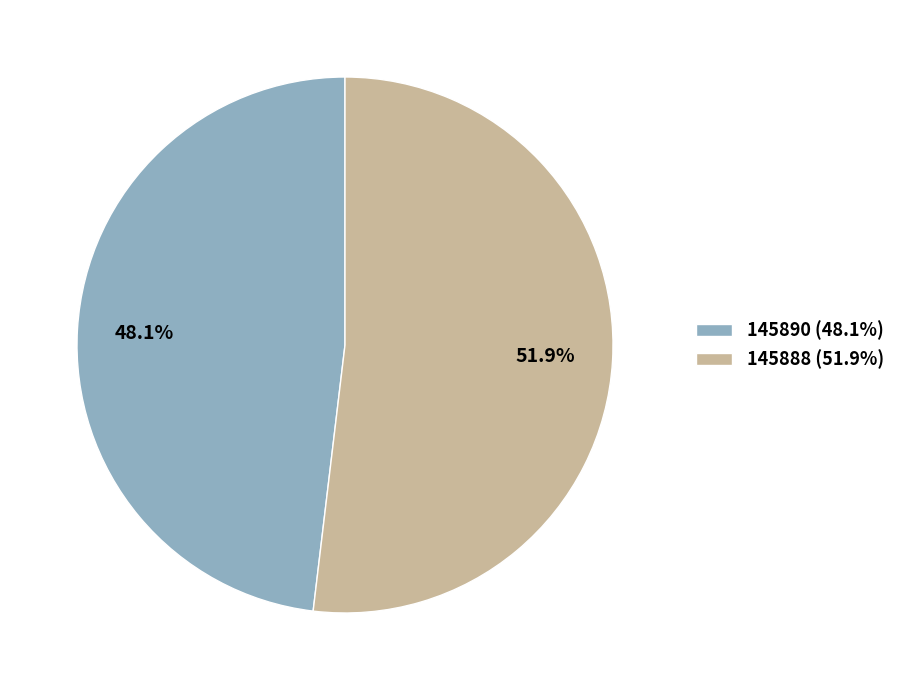

Which slice is the largest?

145888